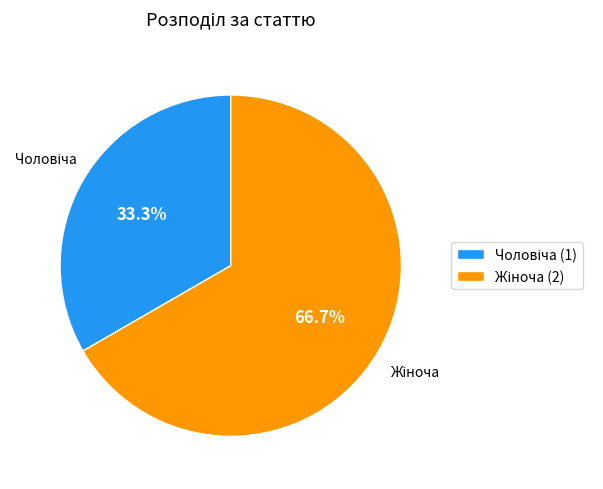

To the nearest percent, what is the average slice percentage?

50%